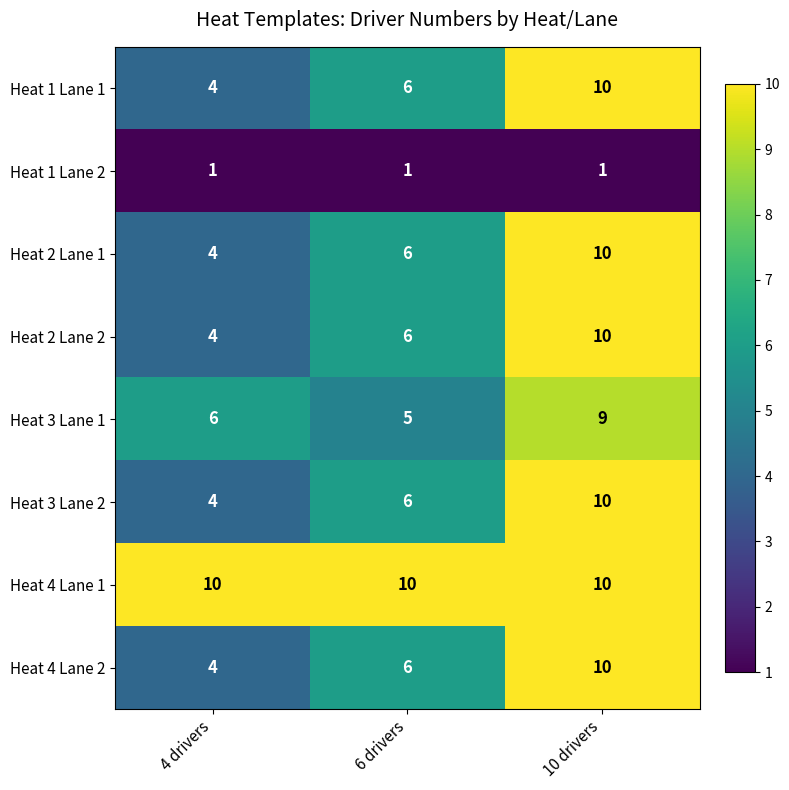

What is the difference between the maximum and minimum values in the Heat 1 Lane 1 series?

6